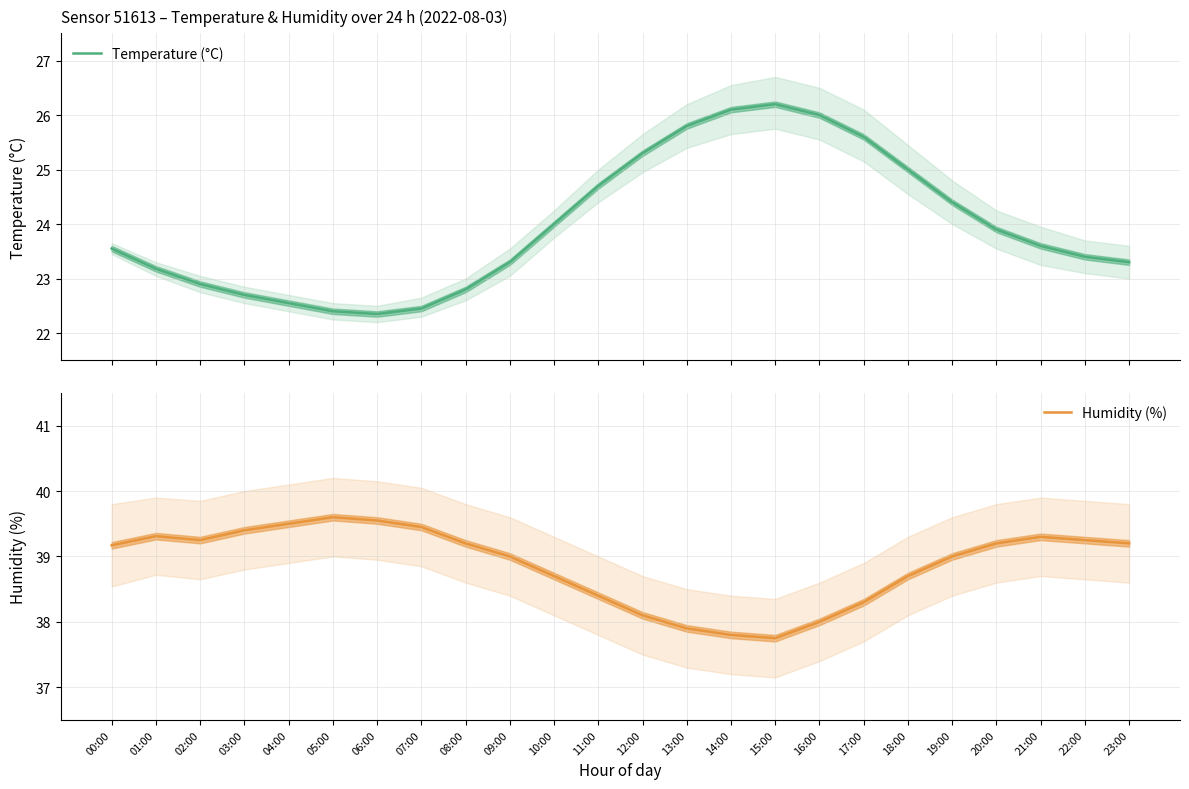

What is the sum of all Temperature (°C) values?

575.5